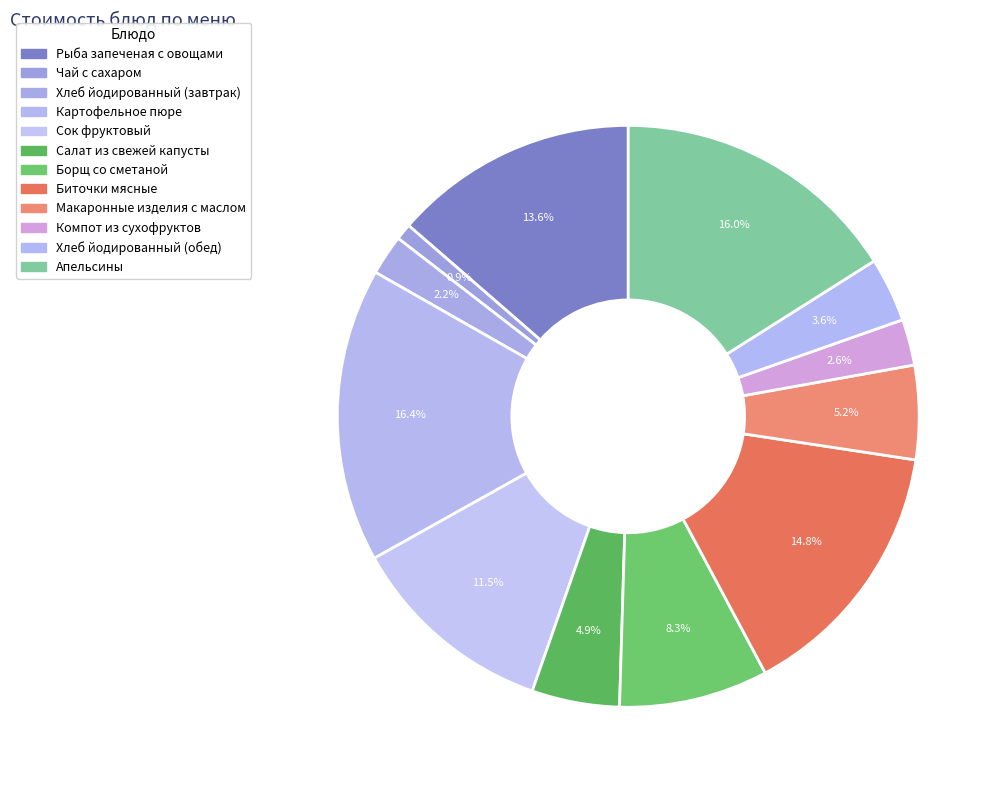

What portion of the pie excludes Биточки мясные?

85.2%